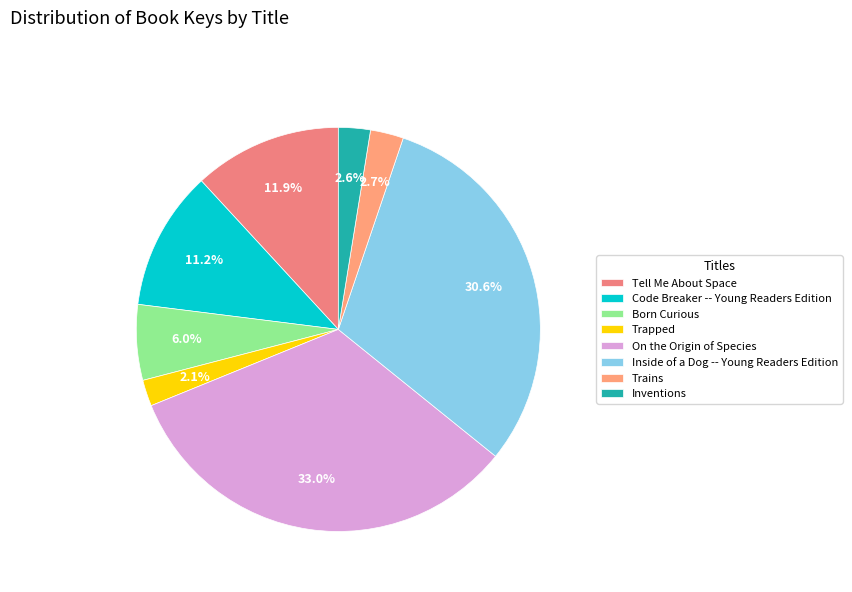

How many segments does this pie chart have?

8